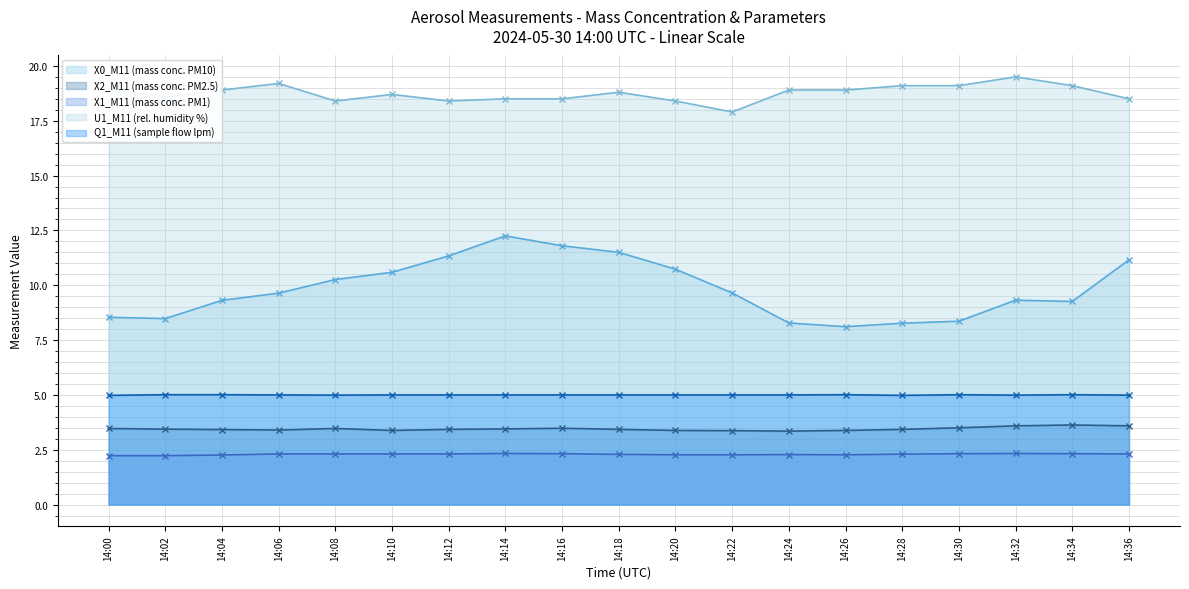

True or false: X0_M11 (mass conc. PM10) and X1_M11 (mass conc. PM1) cross at least once.

False